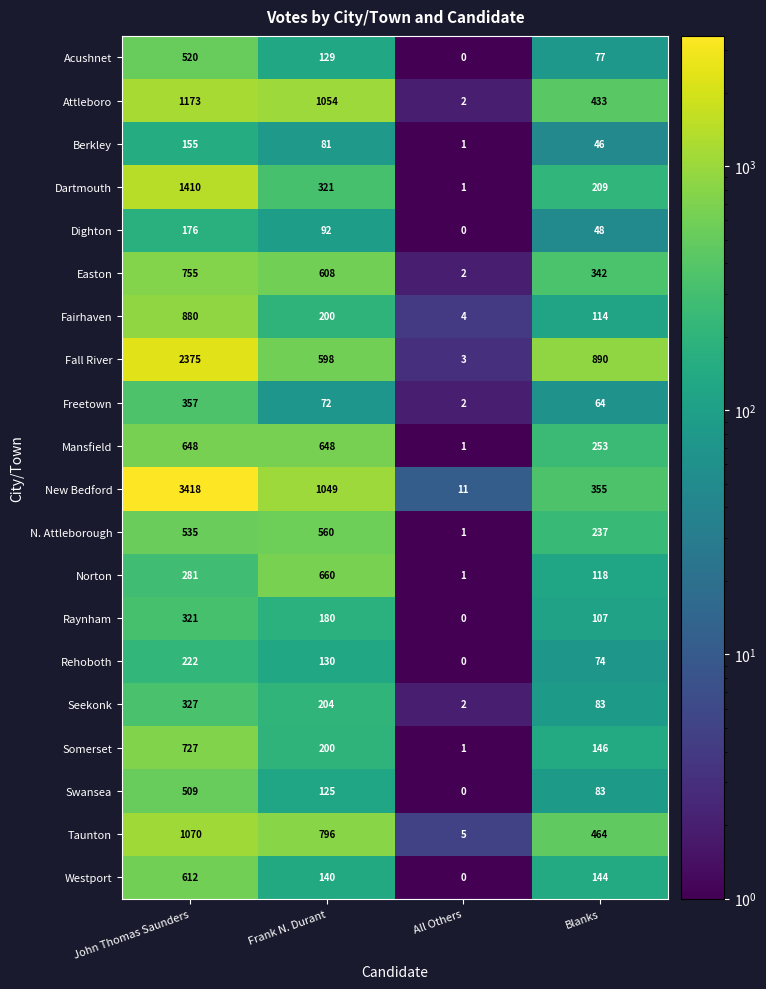

True or false: Dartmouth has a value of 1 at All Others.

True